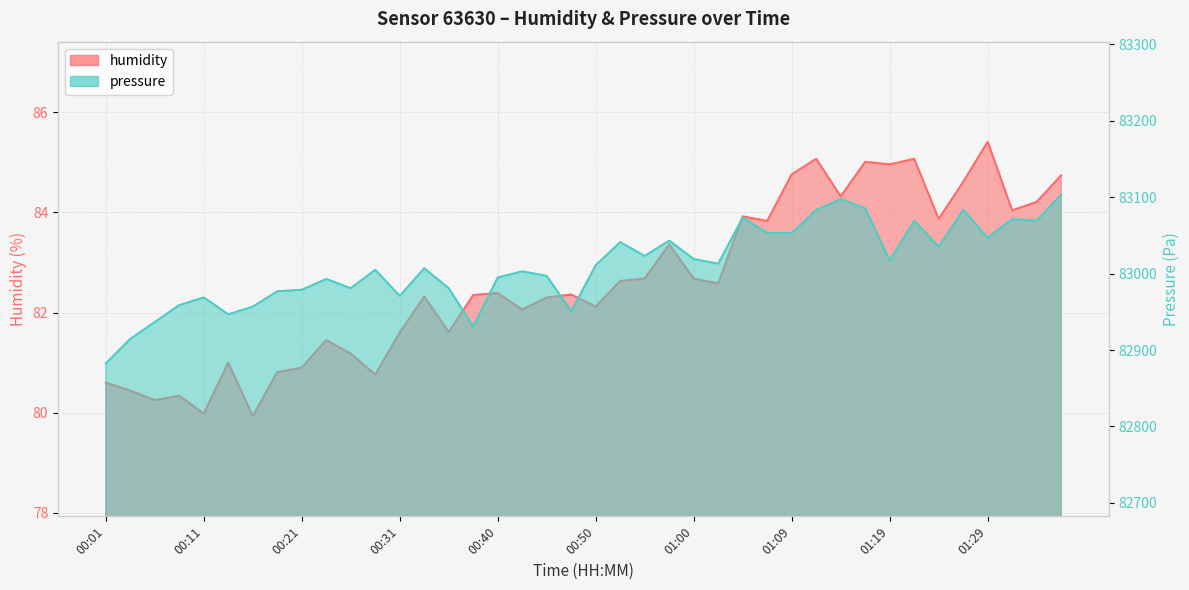

What is the lowest value of the pressure series?

82882.4